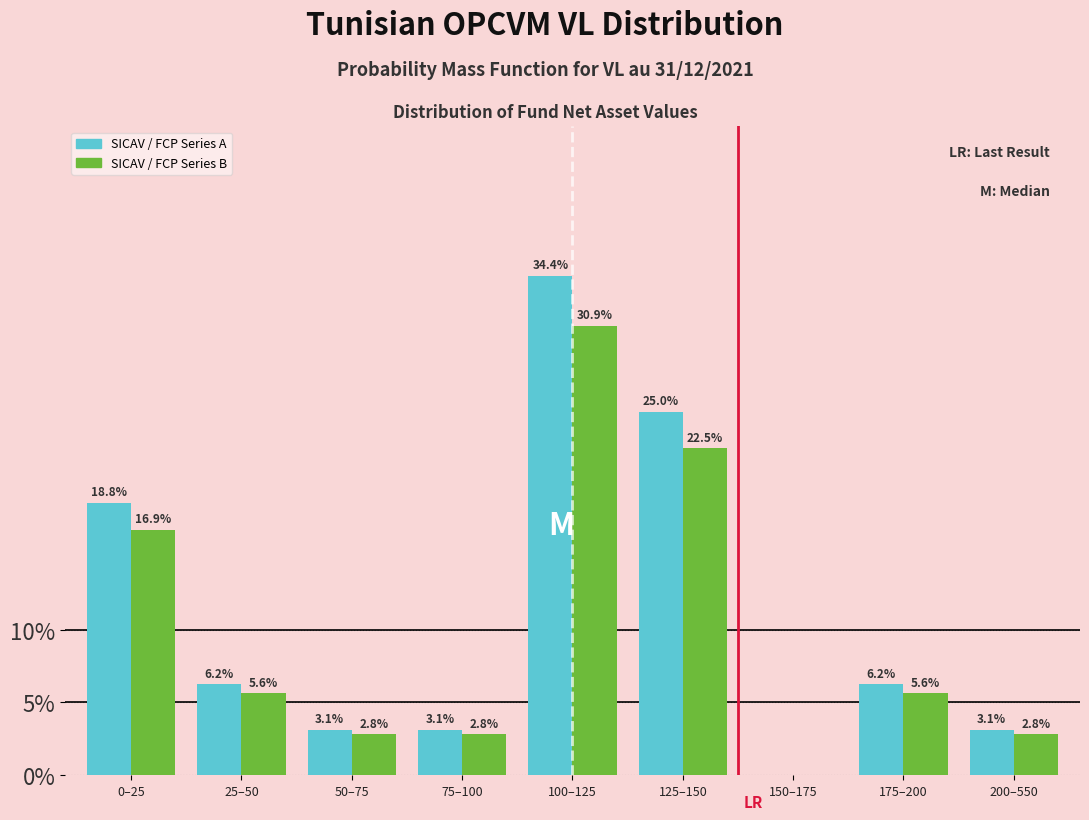

Is the value of SICAV / FCP Series B at 200–550 greater than the value of SICAV / FCP Series A at 0–25?

No